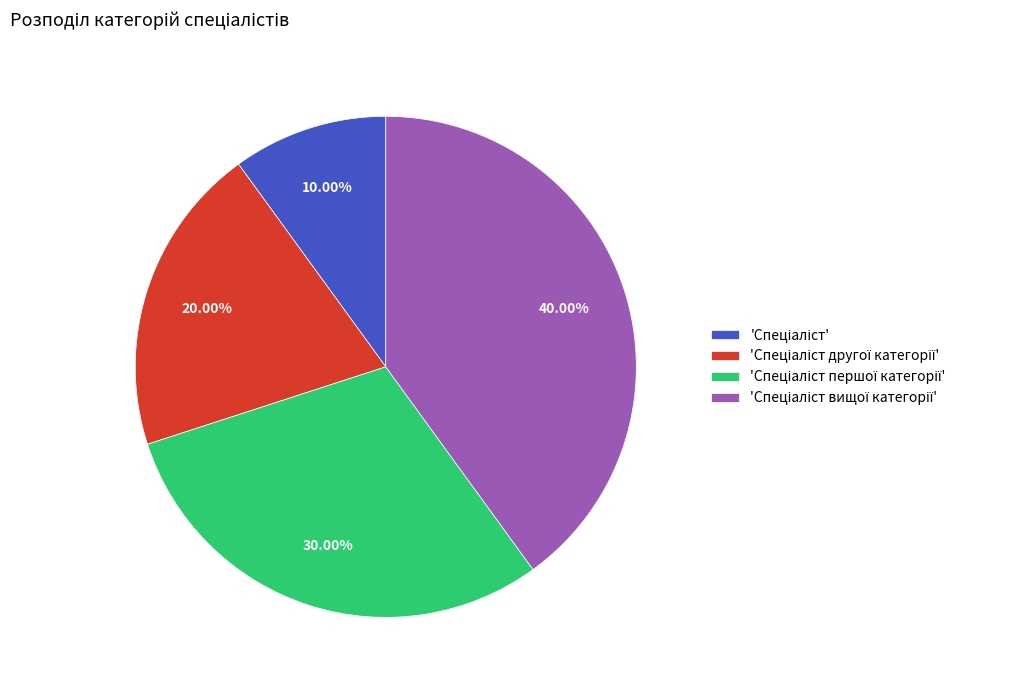

To the nearest percent, what is the average slice percentage?

25%